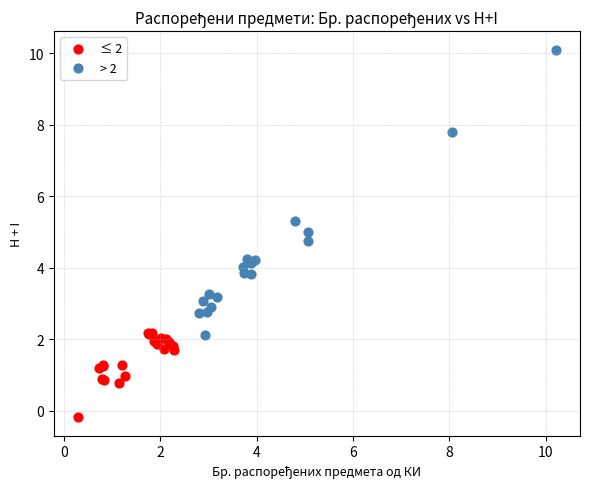

What are all the series names shown in the legend?

≤ 2, > 2